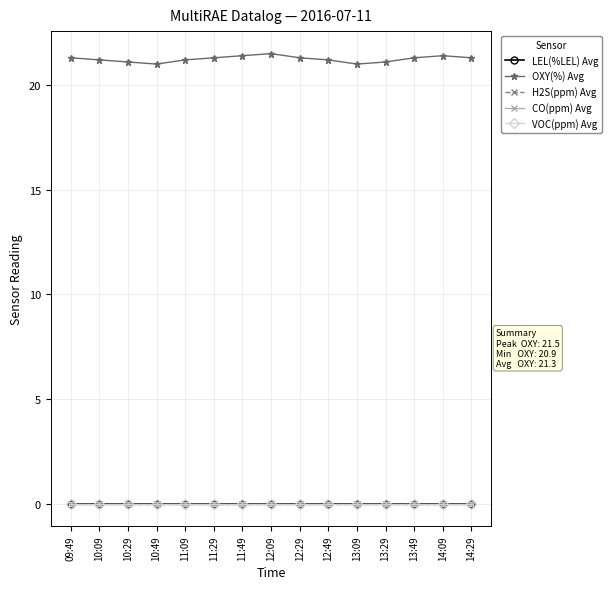

Does the chart display data point markers on the line(s)?

Yes